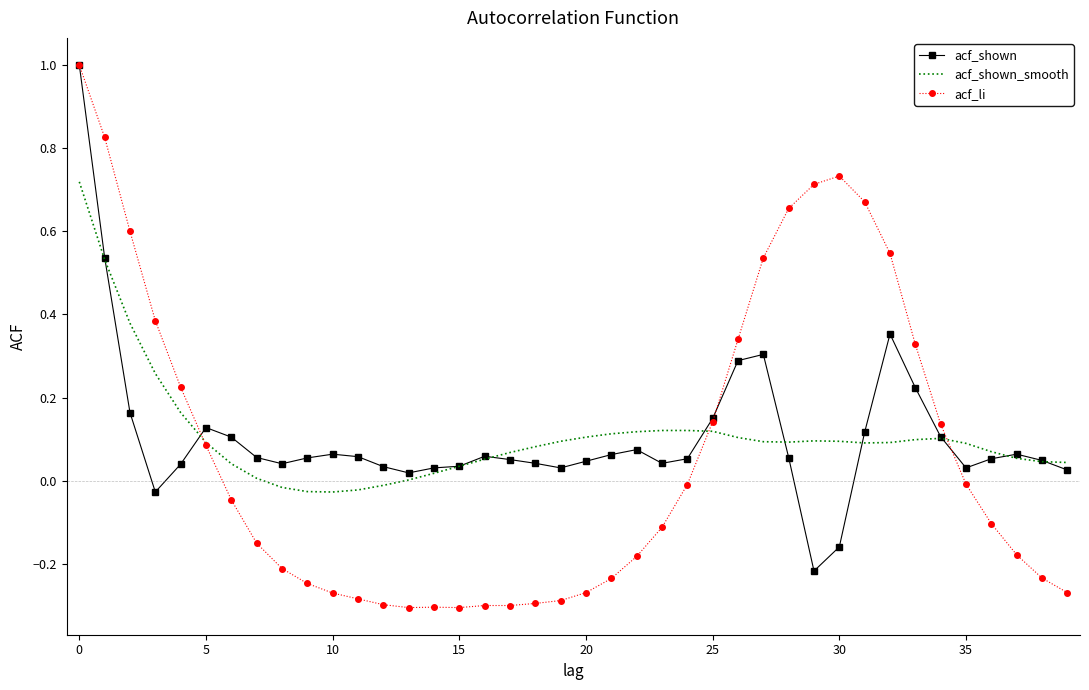

What is the maximum value shown in the chart?

1.0